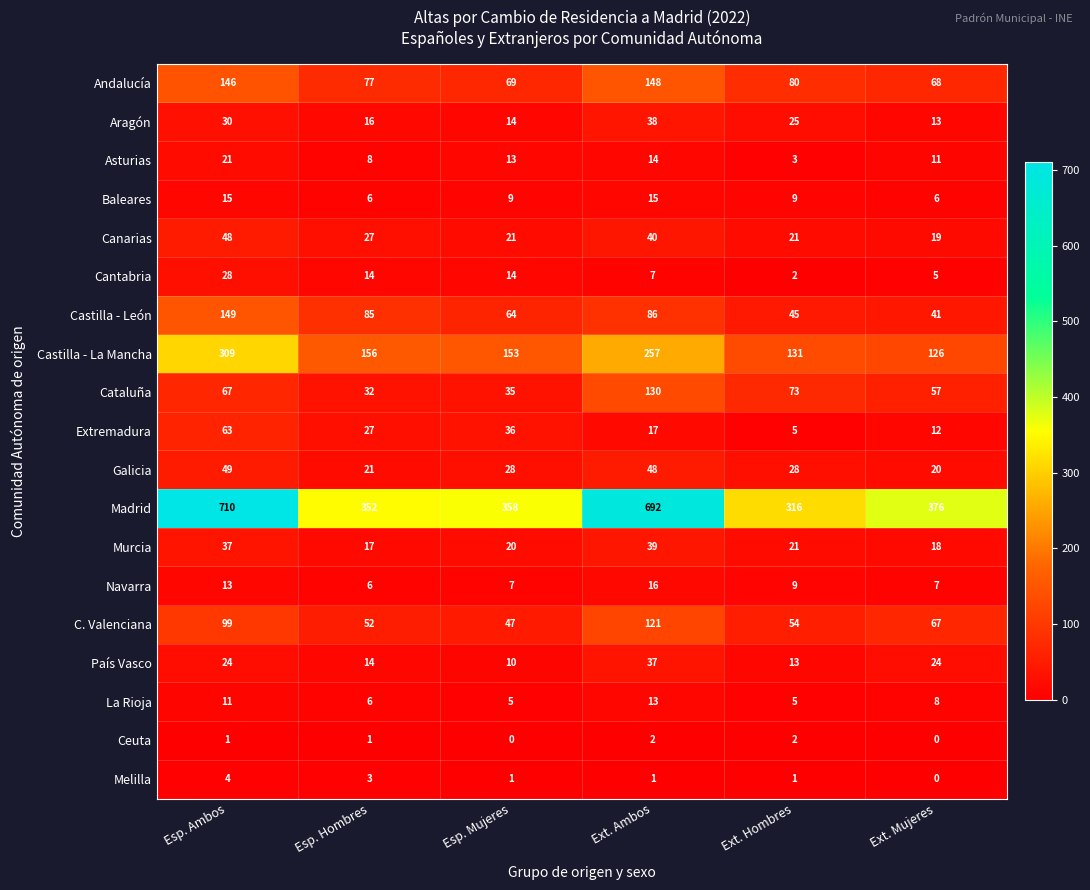

Which series has the widest spread of values?

Madrid